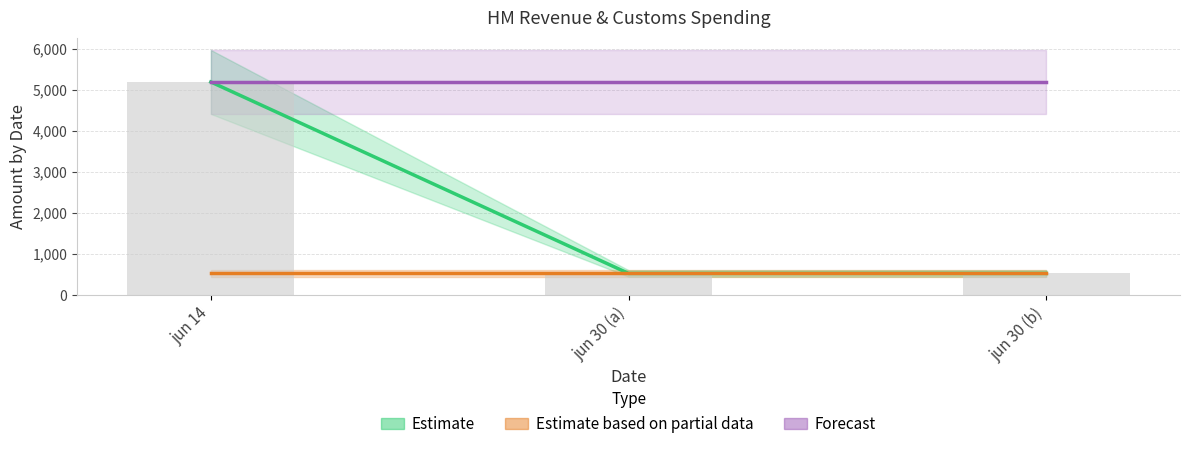

Between jun 30 (b) and jun 30 (a), which is larger?

jun 30 (b)